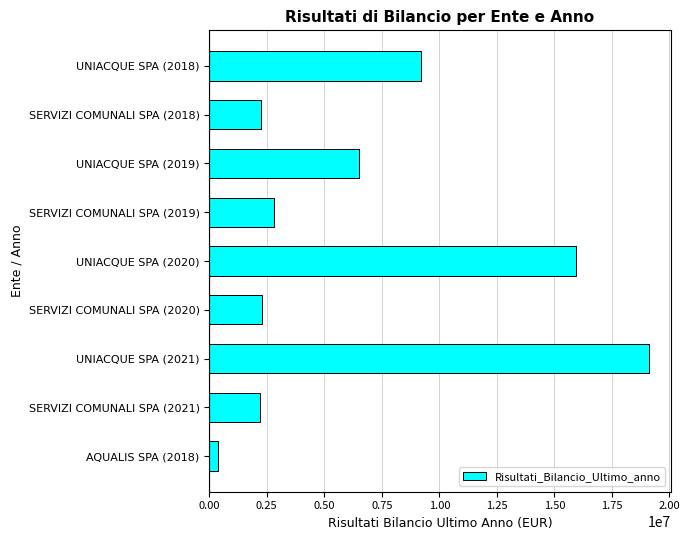

Is it true that the value at UNIACQUE SPA (2020) is 15923389?

True